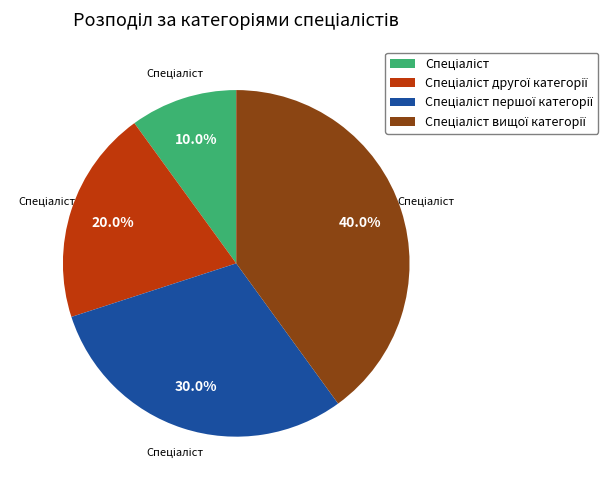

Is there a majority slice in this chart?

No